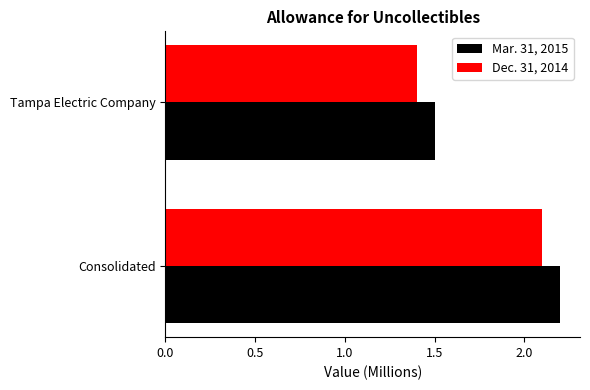

Which series has the largest total across all categories?

Mar. 31, 2015